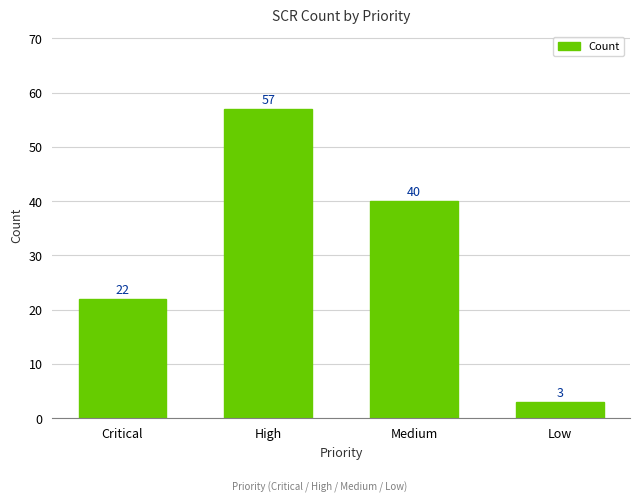

Count the number of data series in this chart.

1